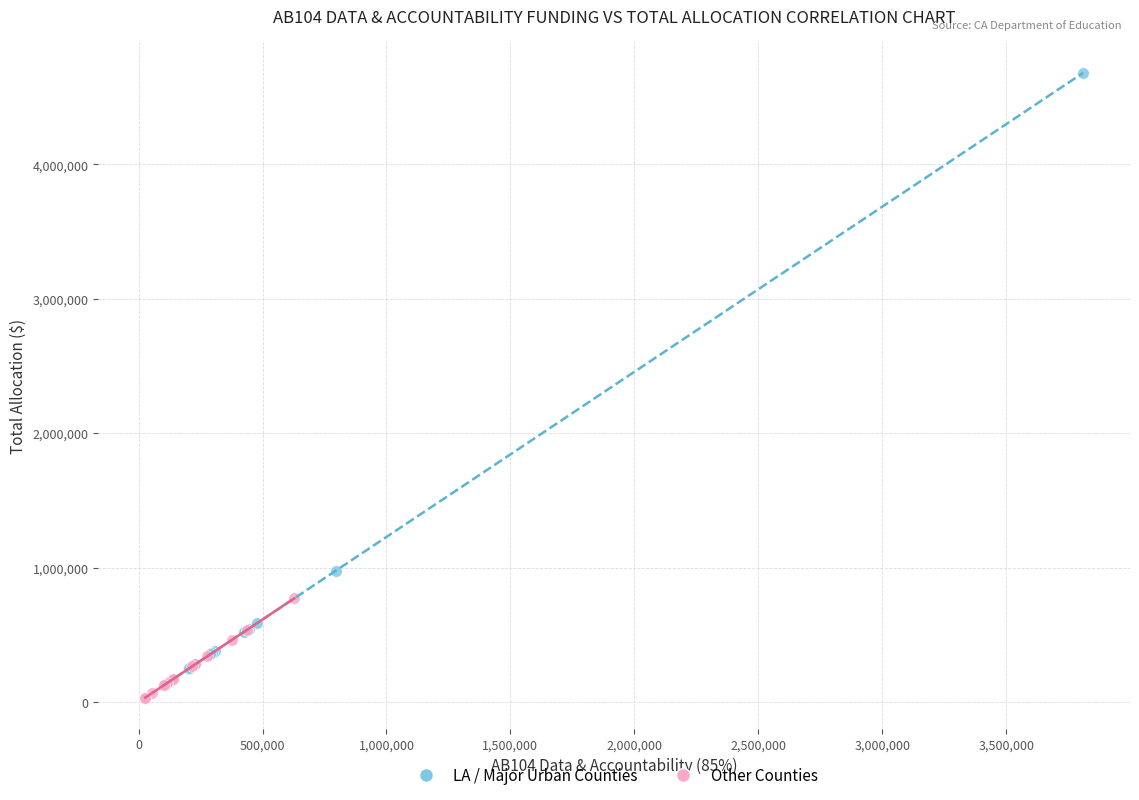

Which series has the widest spread of Y values?

LA / Major Urban Counties